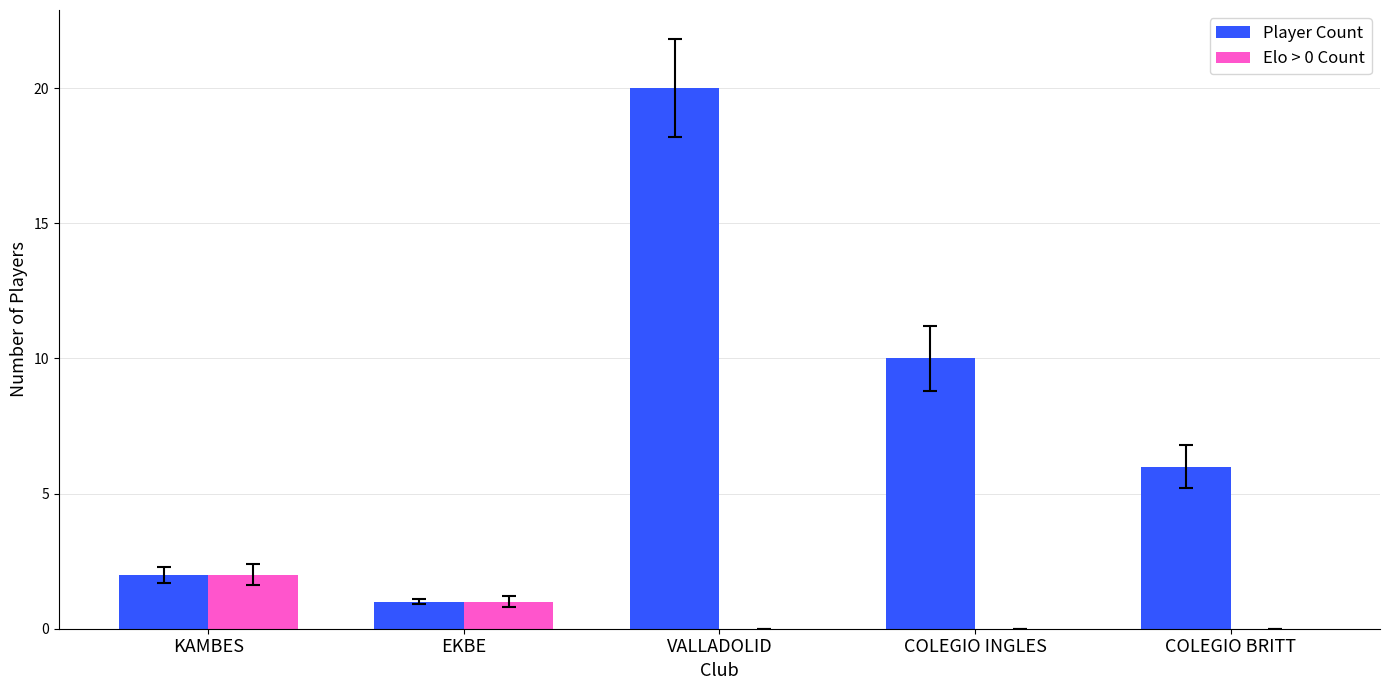

How many groups of bars are there?

5